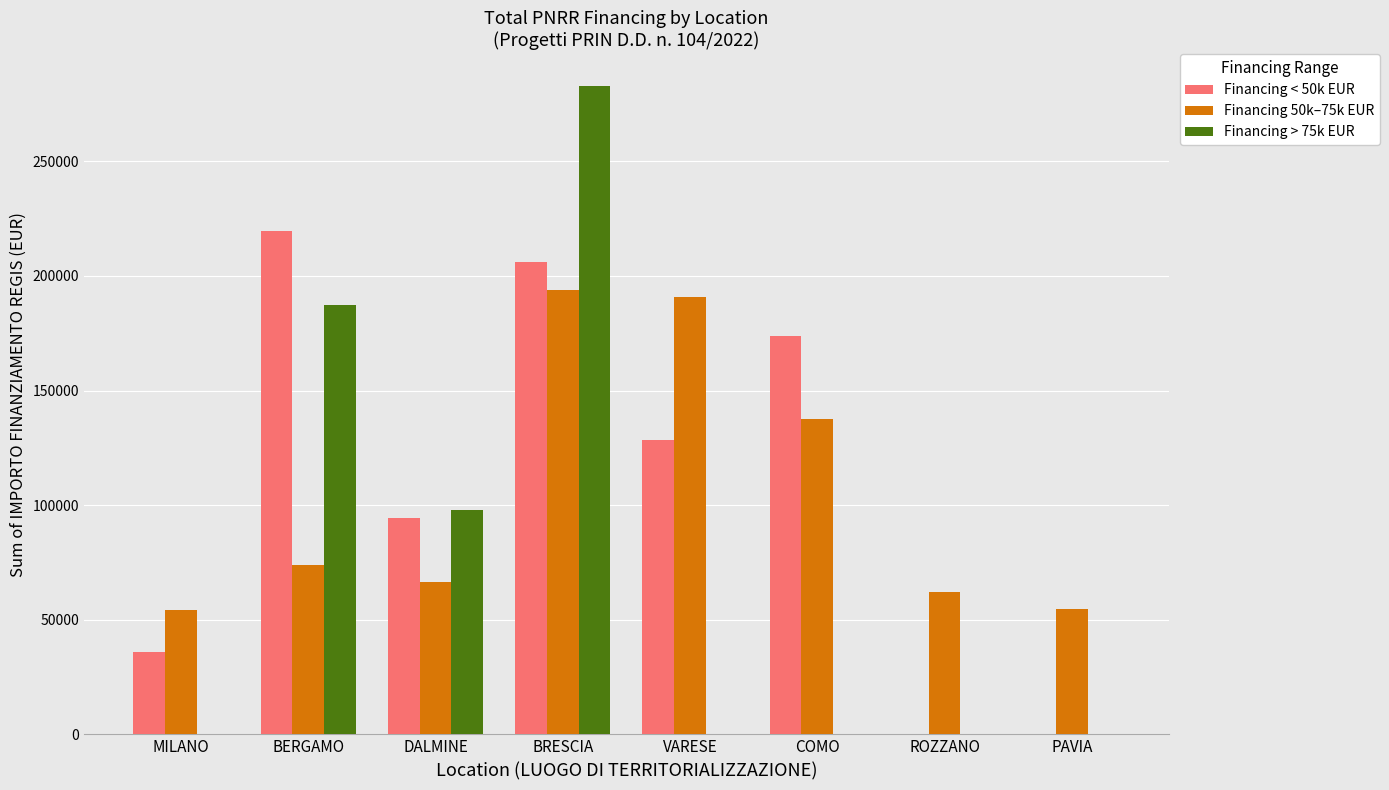

The Financing < 50k EUR series shows 68939.5 at VARESE. True or false?

False